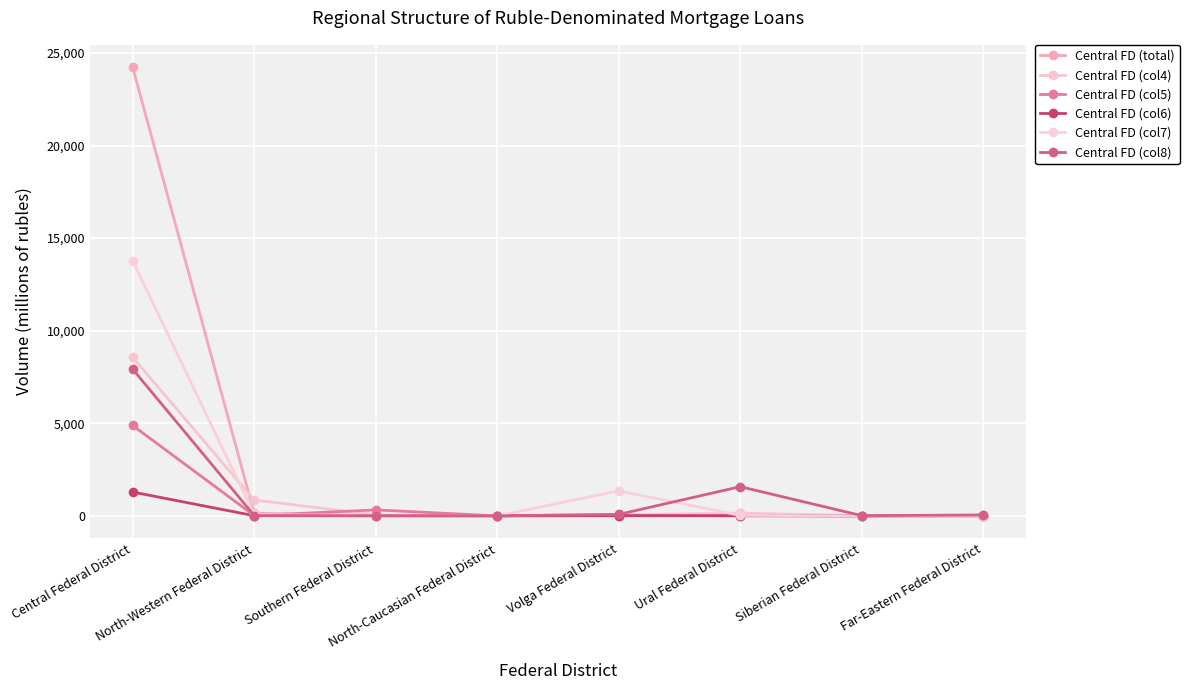

Reading left to right, transcribe all the data shown in this chart.

Central FD (total): 24227	145	16	0	87	30	5	22
Central FD (col4): 8566	859	57	0	61	152	9	22
Central FD (col5): 4882	18	322	0	14	19	0	2
Central FD (col6): 1288	9	7	8	11	4	0	5
Central FD (col7): 13775	78	3	0	1353	25	4	4
Central FD (col8): 7925	20	5	0	79	1578	12	50